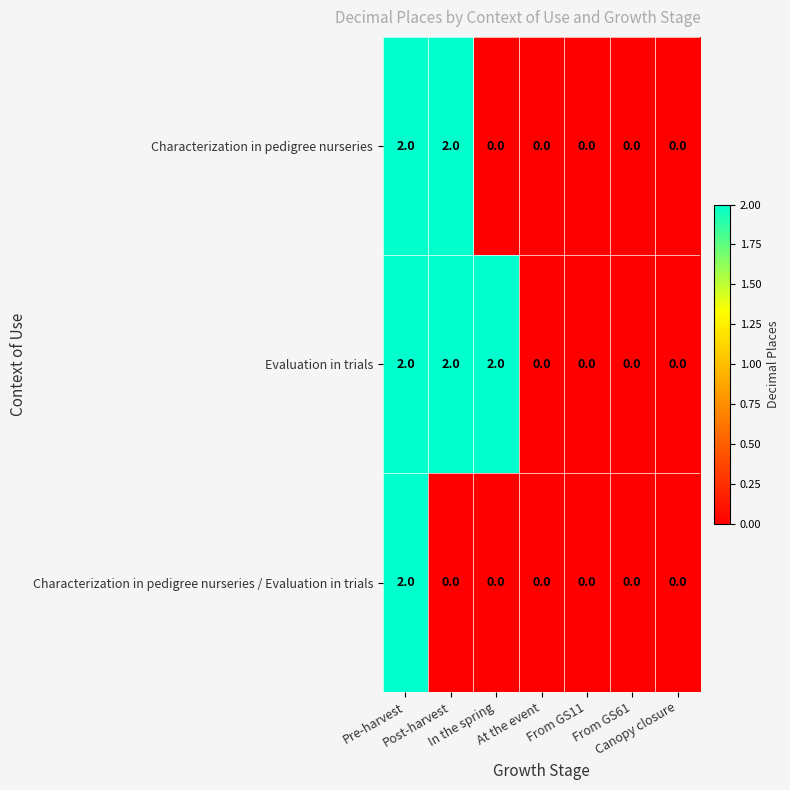

Which series has the largest total across all categories?

Evaluation in trials